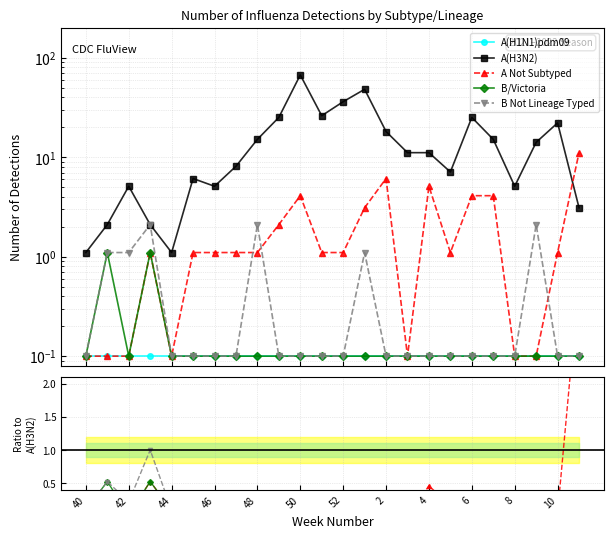

What is the total value across all series at 4?

11.6